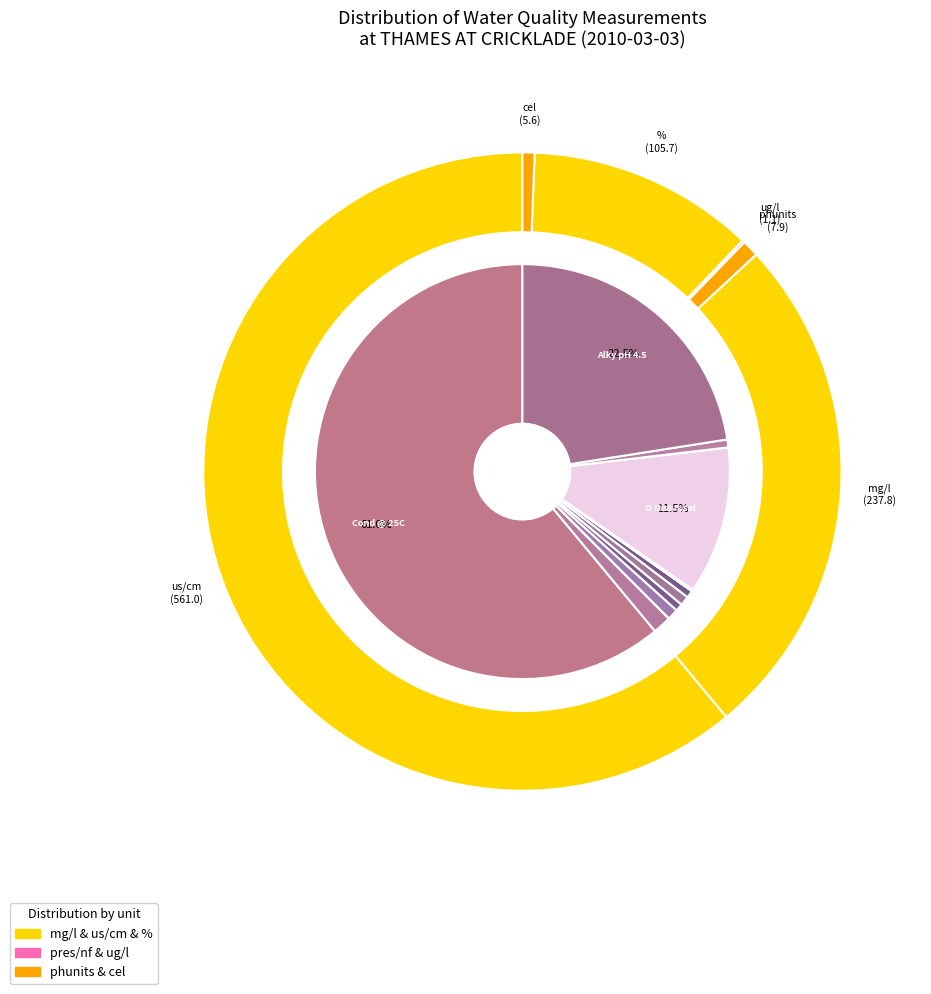

What is the change in value from Sld Sus@105C to Nitrate-N?

-1.4